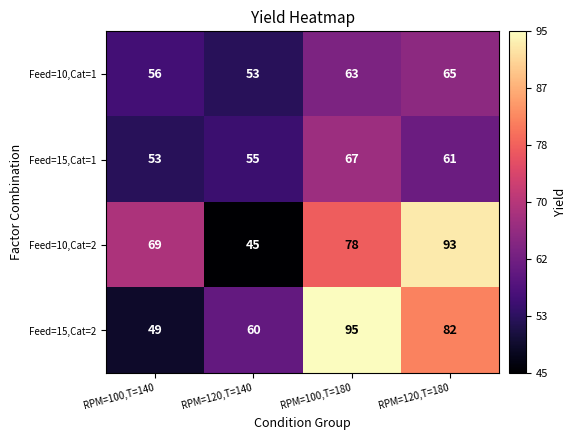

What is the smallest value displayed?

45